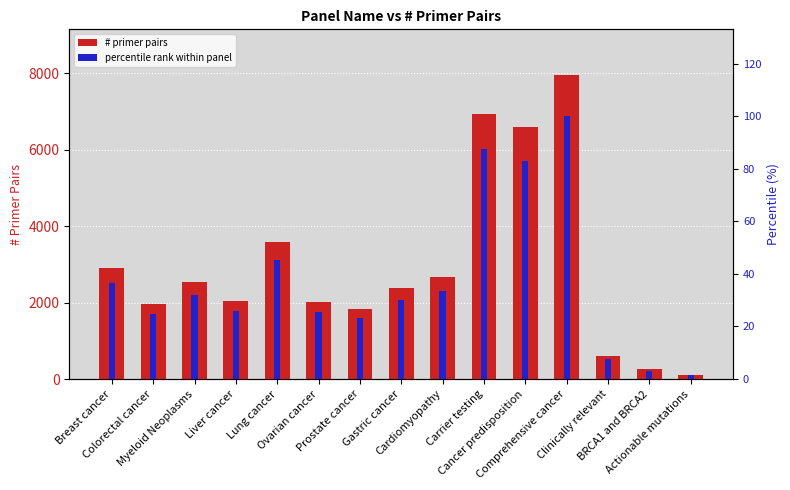

Reading right to left, what are all the values shown in this chart?

# primer pairs: Actionable mutations=118.0	BRCA1 and BRCA2=250.0	Clinically relevant=602.0	Comprehensive cancer=7951.0	Cancer predisposition=6582.0	Carrier testing=6943.0	Cardiomyopathy=2657.0	Gastric cancer=2377.0	Prostate cancer=1837.0	Ovarian cancer=2021.0	Lung cancer=3586.0	Liver cancer=2052.0	Myeloid Neoplasms=2536.0	Colorectal cancer=1954.0	Breast cancer=2915.0
percentile rank within panel: Actionable mutations=1.5	BRCA1 and BRCA2=3.1	Clinically relevant=7.6	Comprehensive cancer=100.0	Cancer predisposition=82.8	Carrier testing=87.3	Cardiomyopathy=33.4	Gastric cancer=29.9	Prostate cancer=23.1	Ovarian cancer=25.4	Lung cancer=45.1	Liver cancer=25.8	Myeloid Neoplasms=31.9	Colorectal cancer=24.6	Breast cancer=36.7